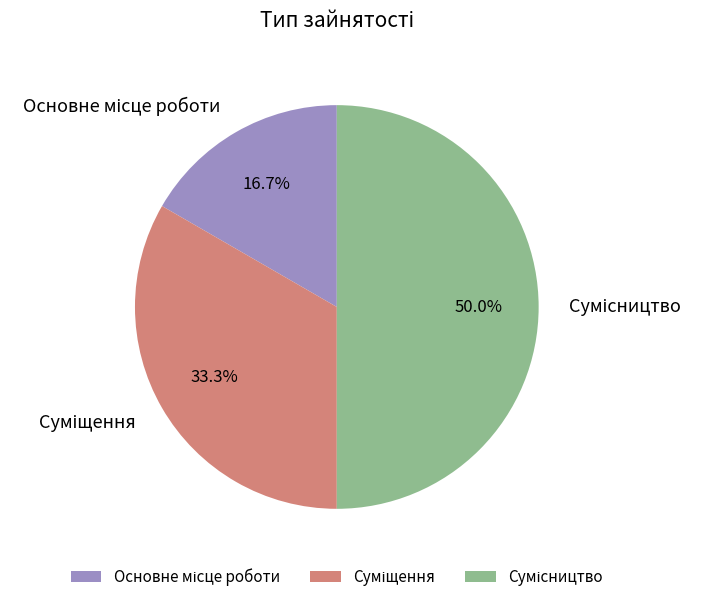

What is the change in value from Суміщення to Сумісництво?

+1